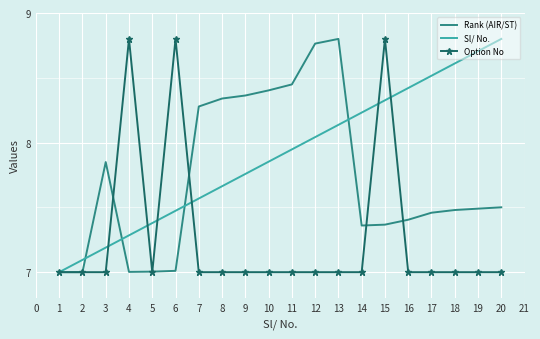

Rank the series by their average value, from highest to lowest.

Sl/ No., Rank (AIR/ST), Option No